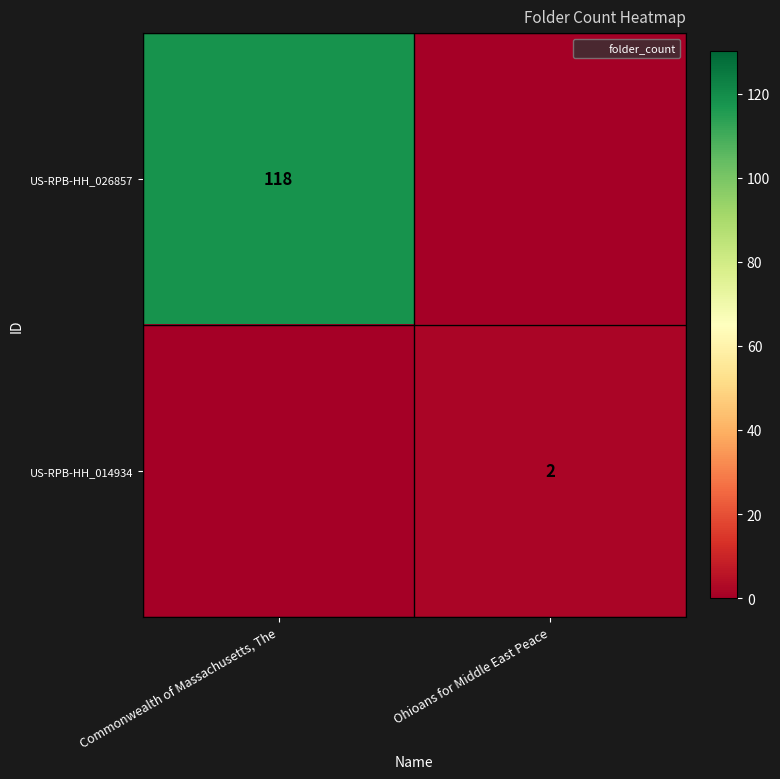

Is it true that US-RPB-HH_026857 equals 182 at Commonwealth of Massachusetts, The?

False